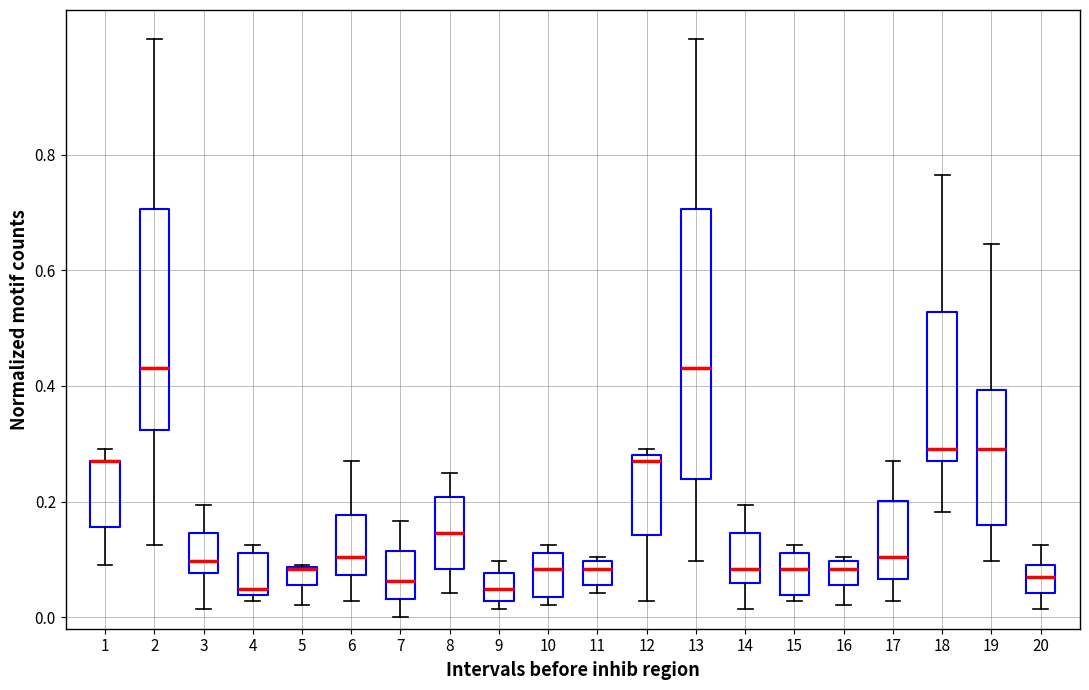

Reading left to right, transcribe this box plot: for each box, give where its median line is, the range the box spans, and where its two whiskers end, as read against the y-axis. The values are not printed on the chart, so give them approximately, as read against the axis.

1: median 0.28 (drawn on the box's upper edge), box 0.16 to 0.28, whiskers 0.08 to 0.30
2: median 0.44, box 0.32 to 0.70, whiskers 0.12 to 1.00
3: median 0.10, box 0.08 to 0.14, whiskers 0.02 to 0.20
4: median 0.04 (just above the box's lower edge), box 0.04 to 0.12, whiskers 0.02 to 0.12 (just above the box's upper edge)
5: median 0.08 (drawn on the box's upper edge), box 0.06 to 0.08, whiskers 0.02 to 0.08
6: median 0.10, box 0.08 to 0.18, whiskers 0.02 to 0.28
7: median 0.06, box 0.04 to 0.12, whiskers 0.00 to 0.16
8: median 0.14, box 0.08 to 0.20, whiskers 0.04 to 0.26
9: median 0.04, box 0.02 to 0.08, whiskers 0.02 (just below the box's lower edge) to 0.10
10: median 0.08, box 0.04 to 0.12, whiskers 0.02 to 0.12 (just above the box's upper edge)
11: median 0.08, box 0.06 to 0.10, whiskers 0.04 to 0.10 (just above the box's upper edge)
12: median 0.28 (just below the box's upper edge), box 0.14 to 0.28, whiskers 0.02 to 0.30
13: median 0.44, box 0.24 to 0.70, whiskers 0.10 to 1.00
14: median 0.08, box 0.06 to 0.14, whiskers 0.02 to 0.20
15: median 0.08, box 0.04 to 0.12, whiskers 0.02 to 0.12 (just above the box's upper edge)
16: median 0.08, box 0.06 to 0.10, whiskers 0.02 to 0.10 (just above the box's upper edge)
17: median 0.10, box 0.06 to 0.20, whiskers 0.02 to 0.28
18: median 0.30, box 0.28 to 0.52, whiskers 0.18 to 0.76
19: median 0.30, box 0.16 to 0.40, whiskers 0.10 to 0.64
20: median 0.06, box 0.04 to 0.08, whiskers 0.02 to 0.12